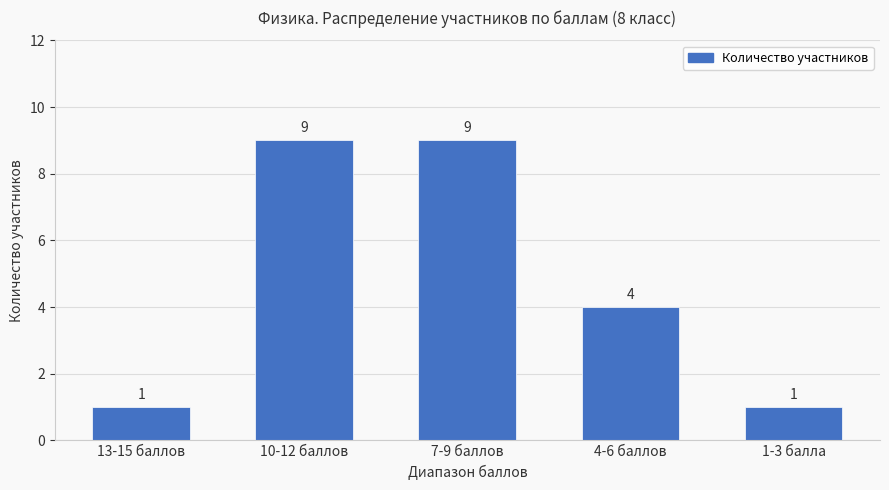

Does the chart contain stacked bars?

No